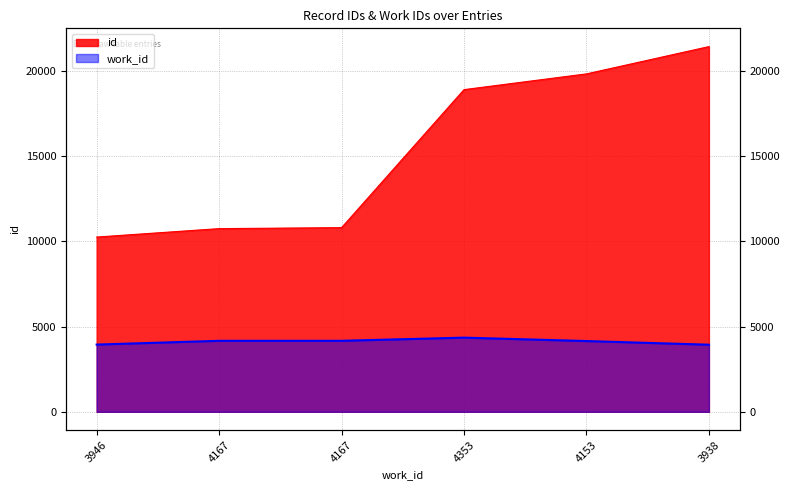

The id series shows 14947 at 4167. True or false?

False